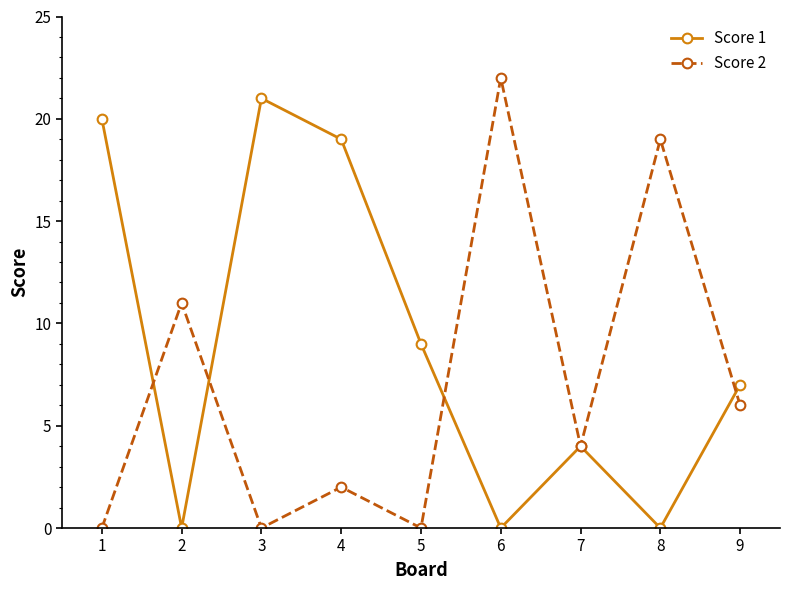

Is the value of Score 1 at 7 greater than the value of Score 2 at 4?

Yes